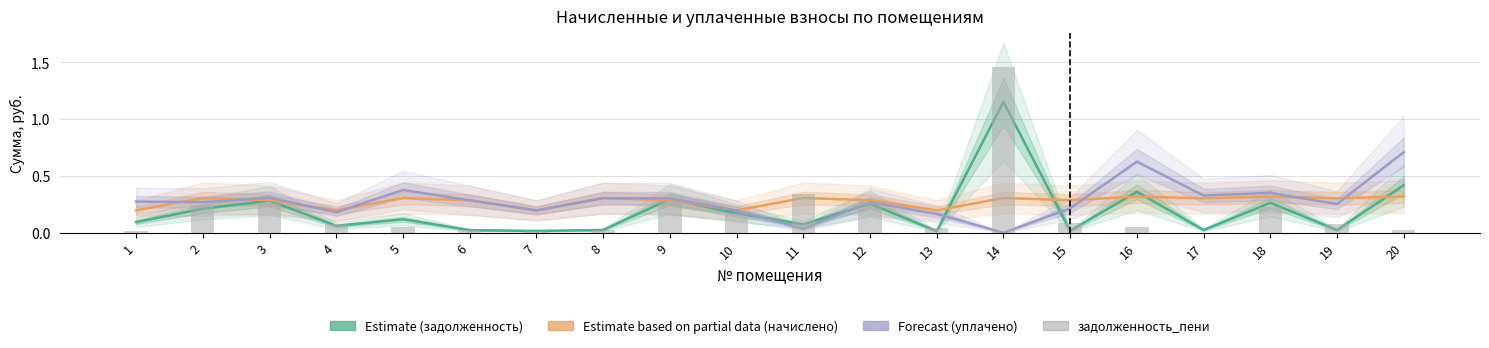

At how many categories does at least one series exceed 1?

1